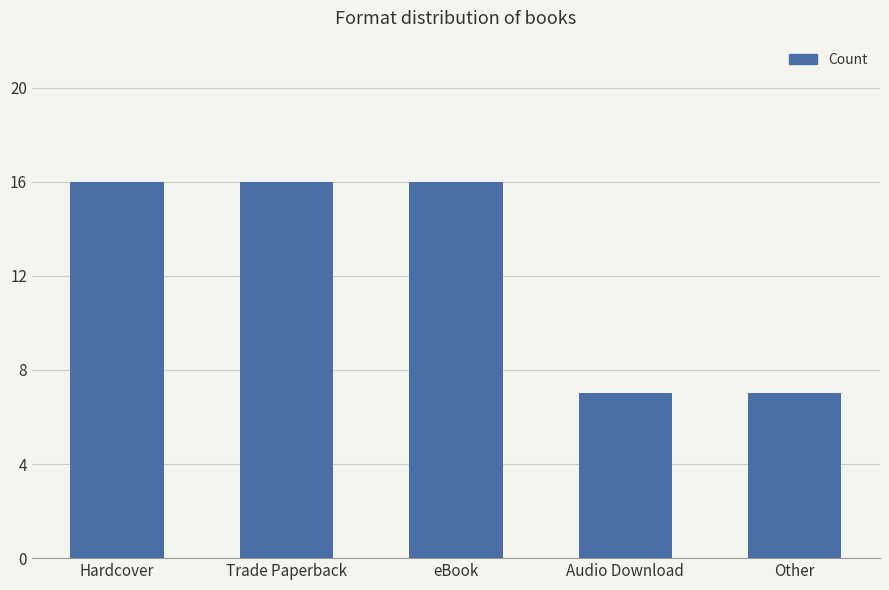

What is the average value?

12